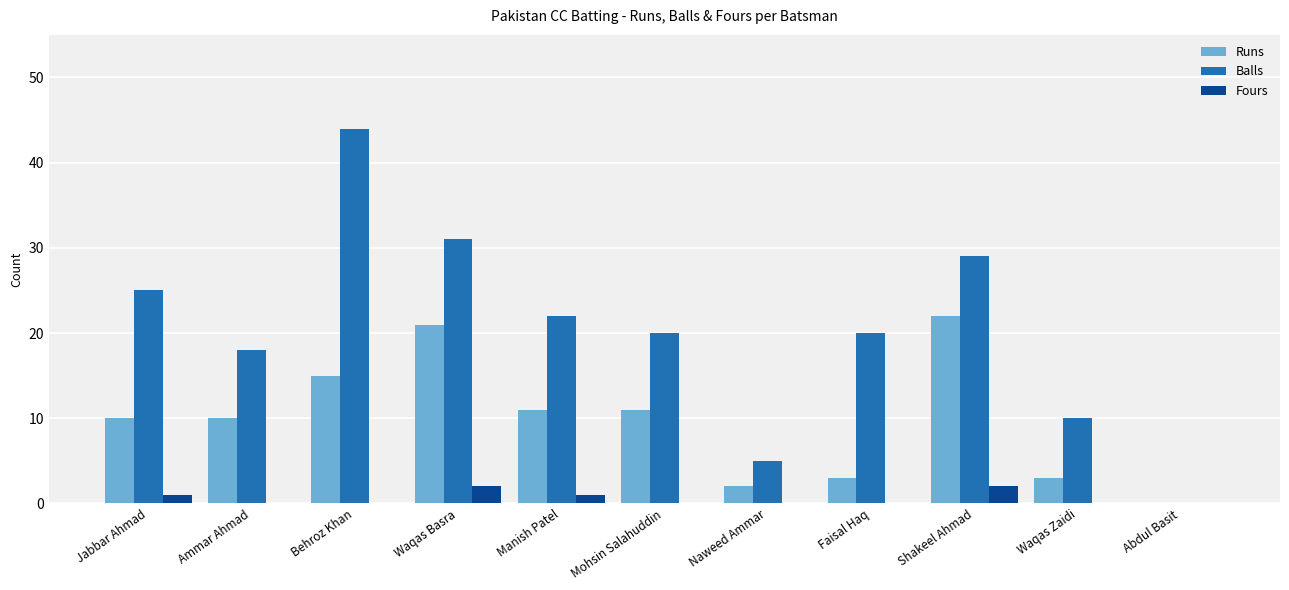

The value of Balls at Shakeel Ahmad is 29. True or false?

True